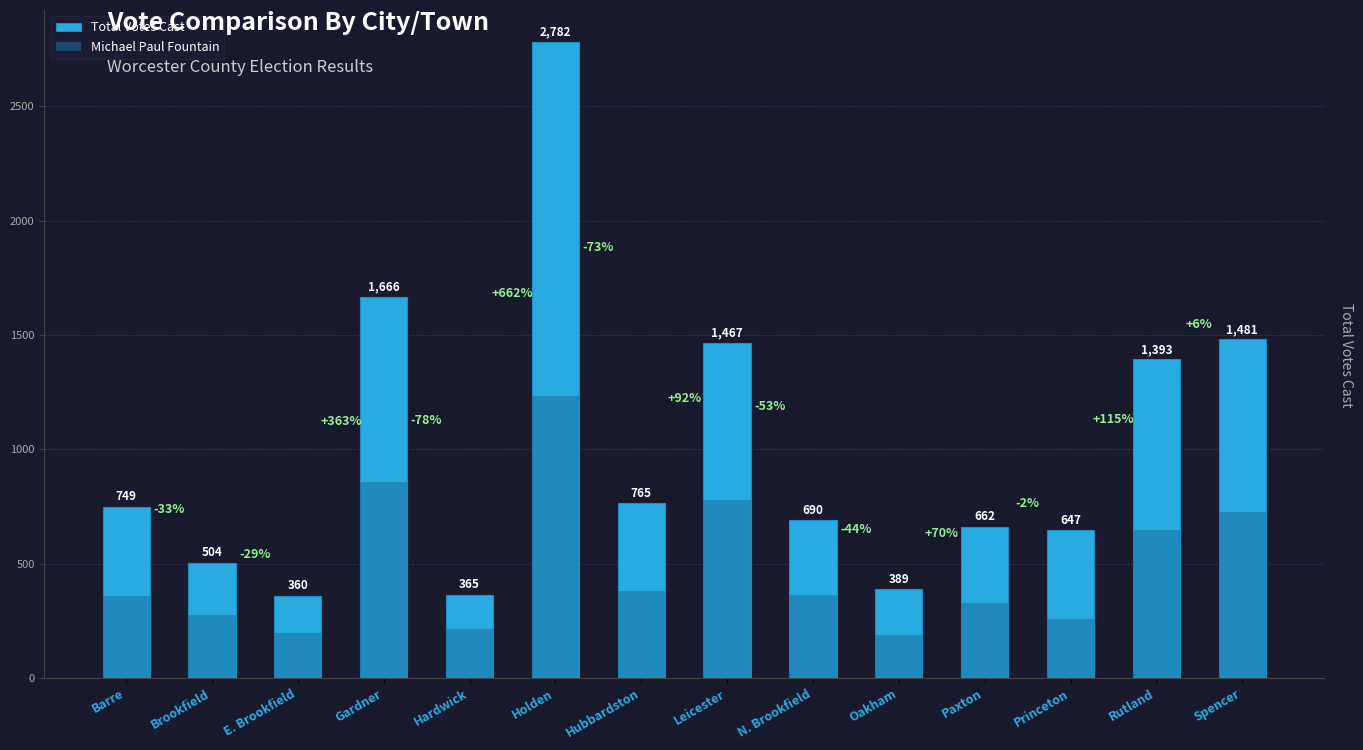

What position from the right is E. Brookfield?

12